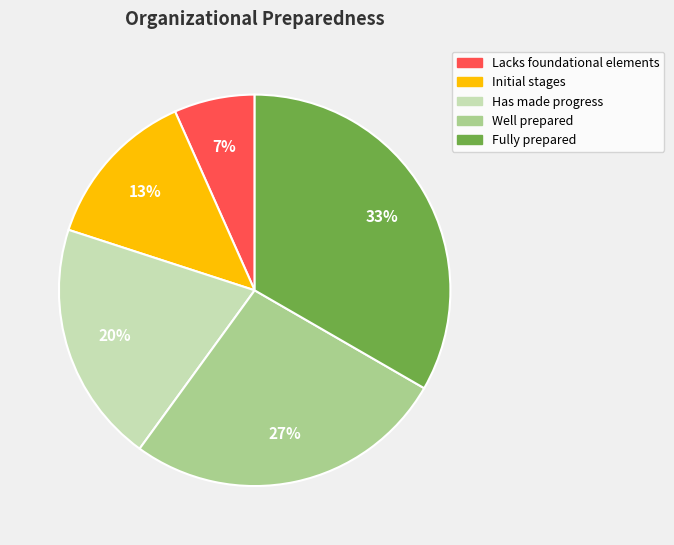

To the nearest percent, what portion does Has made progress represent?

20%